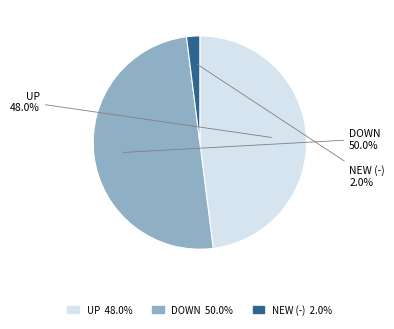

How many segments does this pie chart have?

3